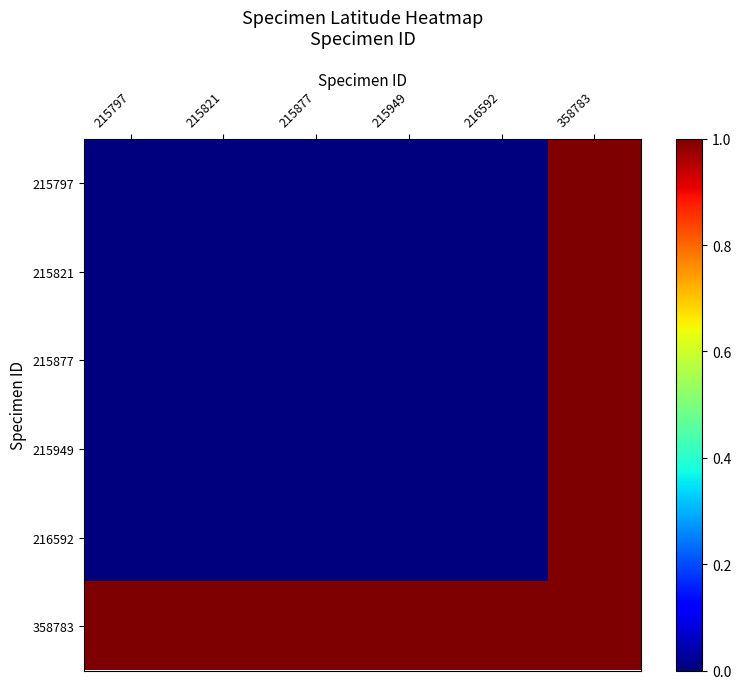

Which category has the highest value across all series?

358783